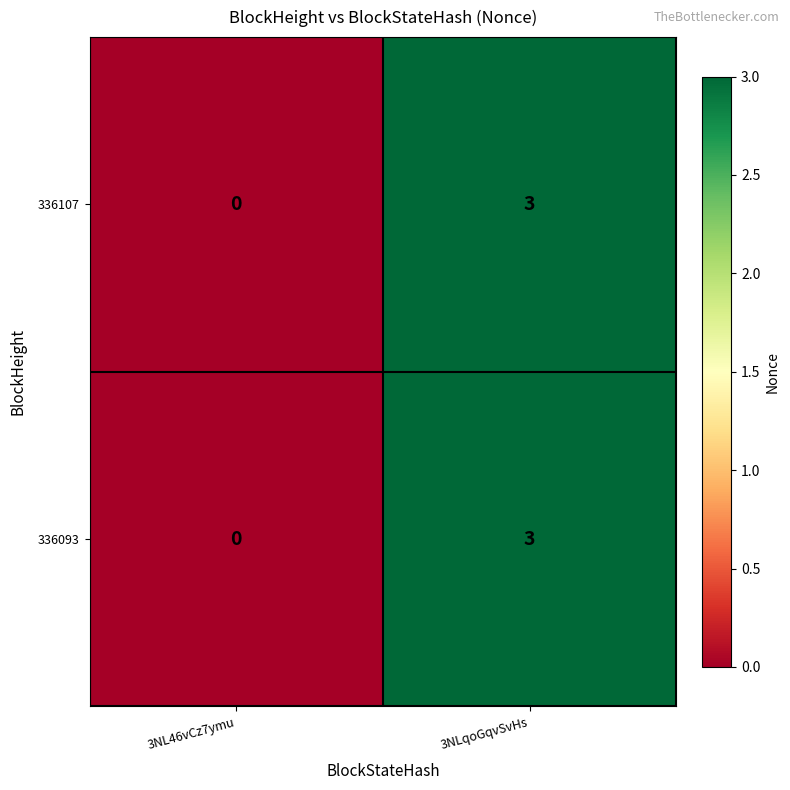

At which category is the sum across all series the highest?

3NLqoGqvSvHs